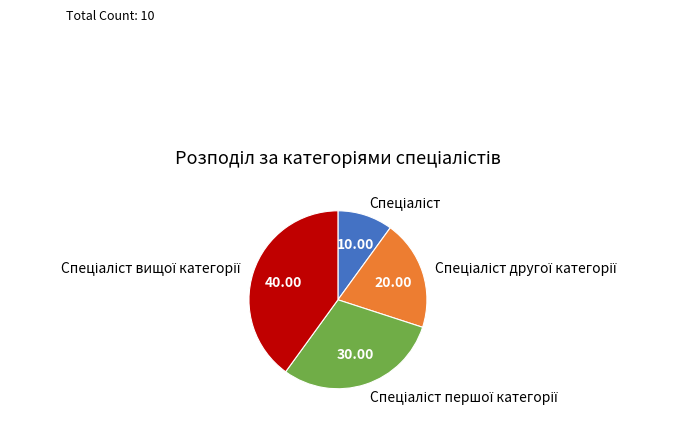

Is there a majority slice in this chart?

No